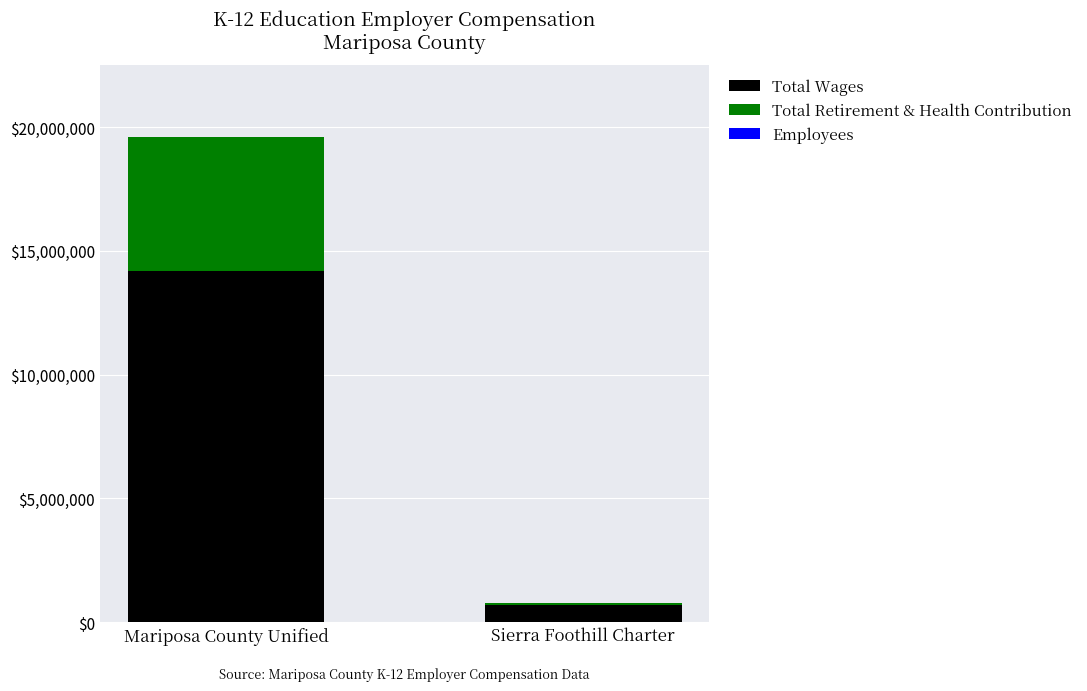

Which category has the highest value in the Total Wages series?

Mariposa County Unified